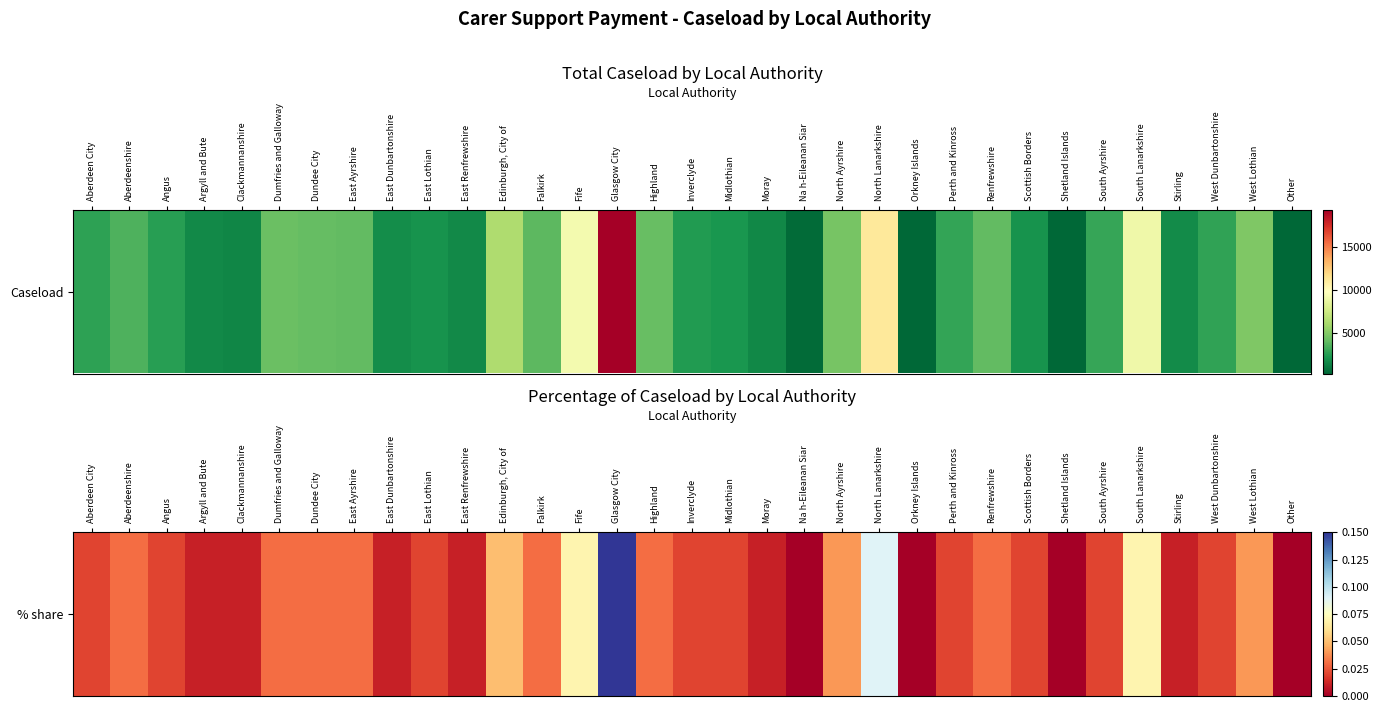

Rank the categories by value from lowest to highest.

Na h-Eileanan Siar, Orkney Islands, Shetland Islands, Other, Argyll and Bute, Clackmannanshire, East Dunbartonshire, East Renfrewshire, Moray, Stirling, Aberdeen City, Angus, East Lothian, Inverclyde, Midlothian, Perth and Kinross, Scottish Borders, South Ayrshire, West Dunbartonshire, Aberdeenshire, Dumfries and Galloway, Dundee City, East Ayrshire, Falkirk, Highland, Renfrewshire, North Ayrshire, West Lothian, Edinburgh, City of, Fife, South Lanarkshire, North Lanarkshire, Glasgow City